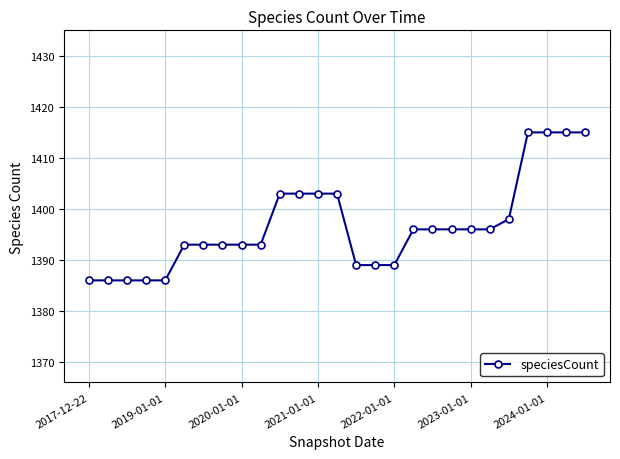

What is the value of the 24th point from the left?

1415